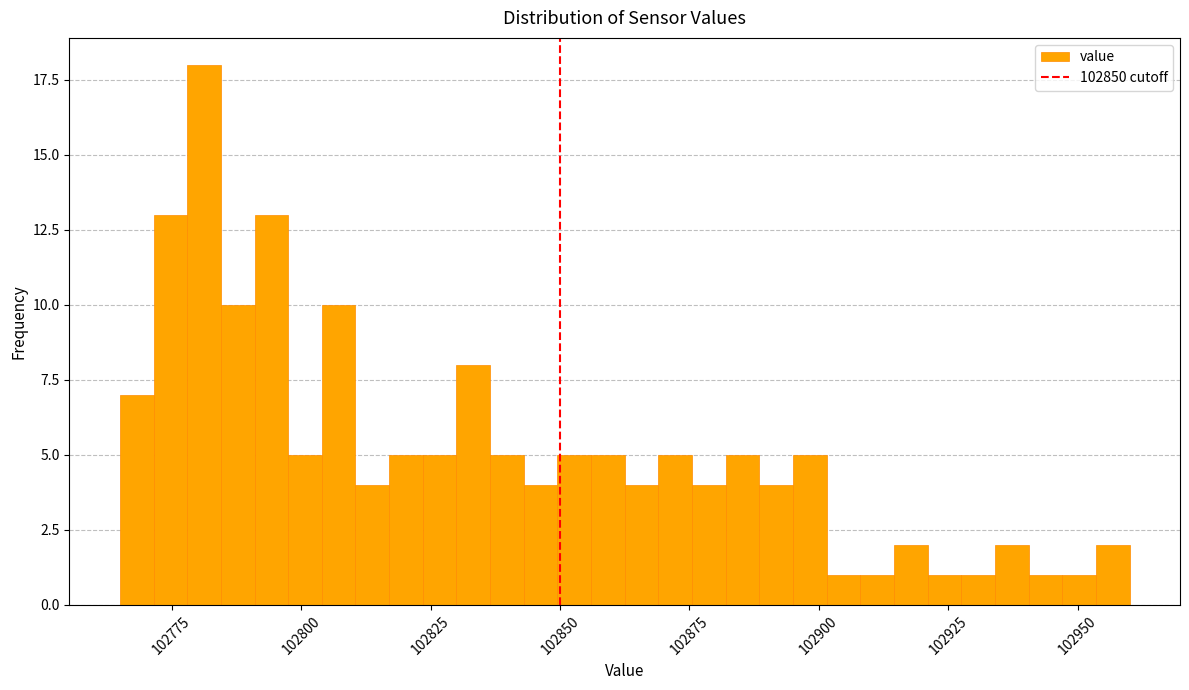

Read against the x-axis, roughly where is the centre of the tallest bar?

102780